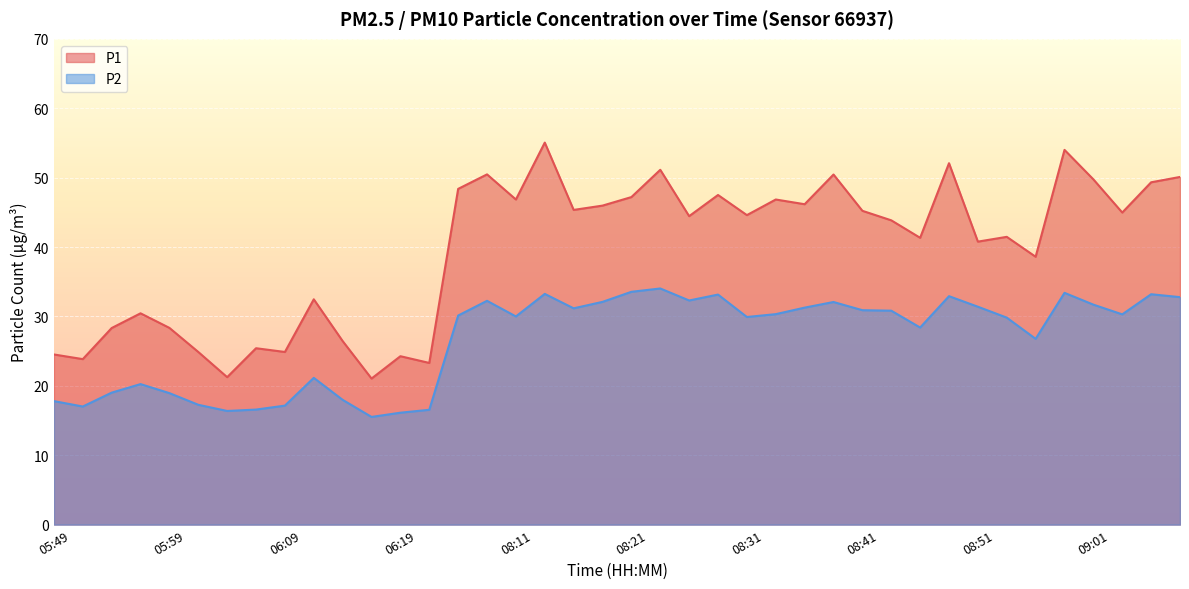

Rank the series by their maximum value, from lowest to highest.

P2, P1